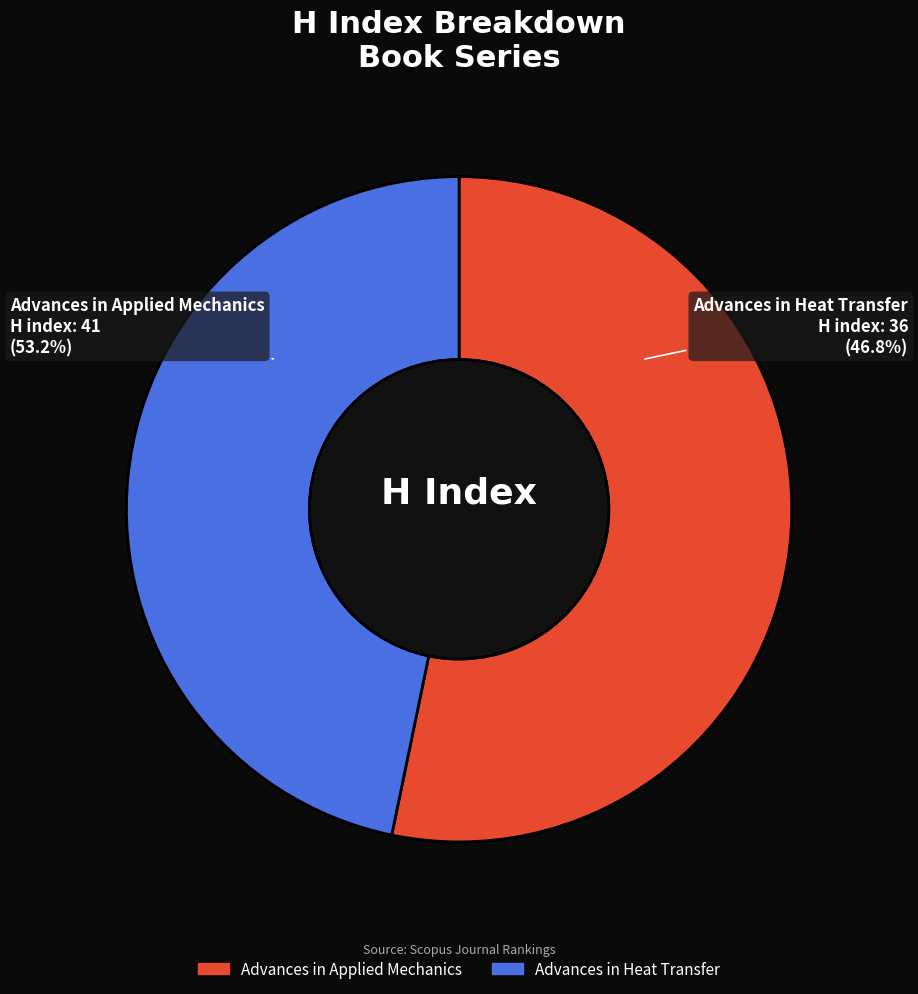

Is it true that Advances in Heat Transfer is 54% of the pie?

False